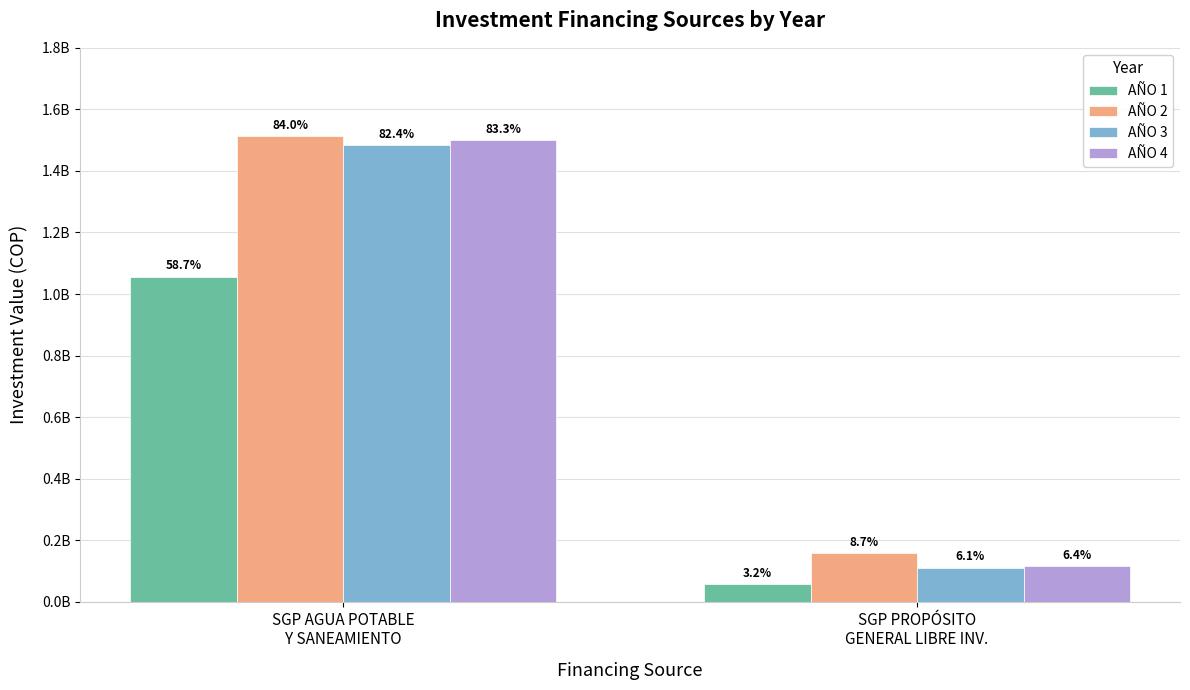

List the labels in order of AÑO 1 value, smallest first.

SGP PROPÓSITO
GENERAL LIBRE INV., SGP AGUA POTABLE
Y SANEAMIENTO